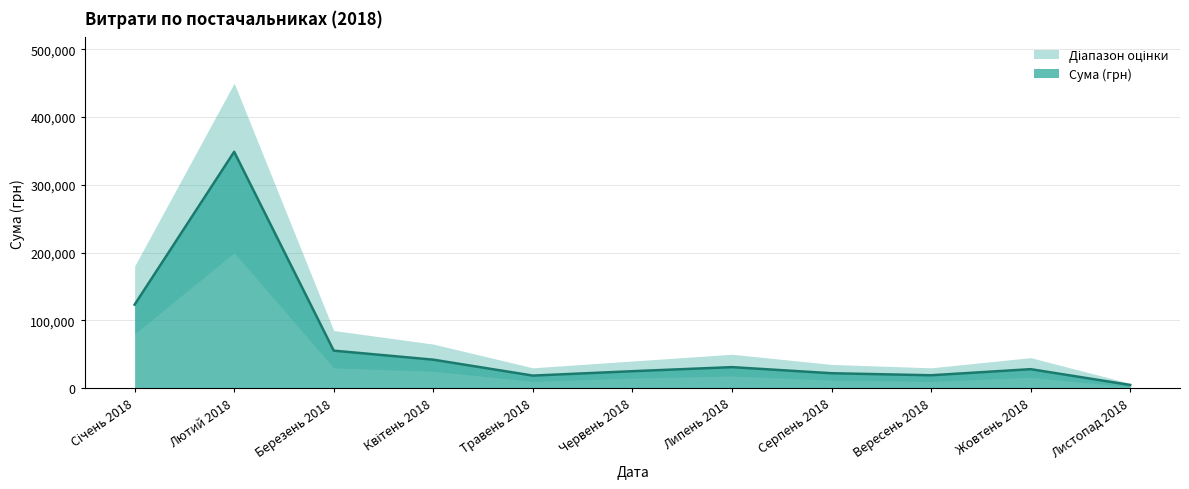

What is the highest value of the Сума (грн) series?

348717.0